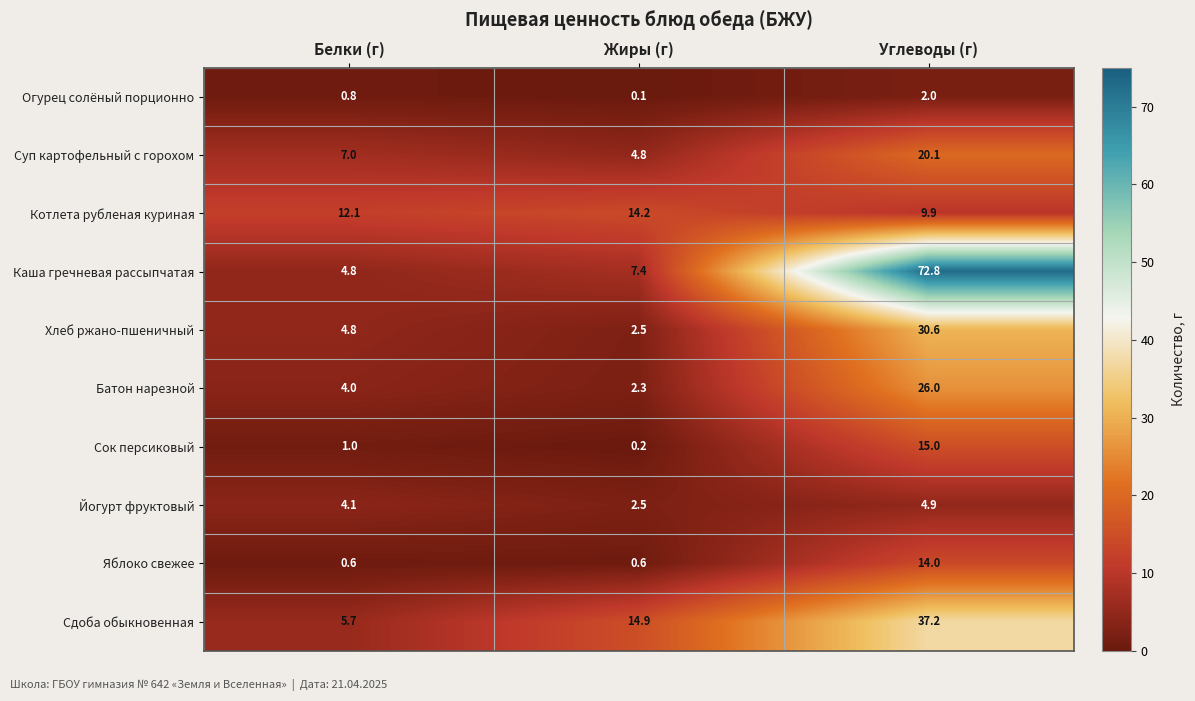

Where is Сок персиковый nearest to the value 7?

Белки (г)